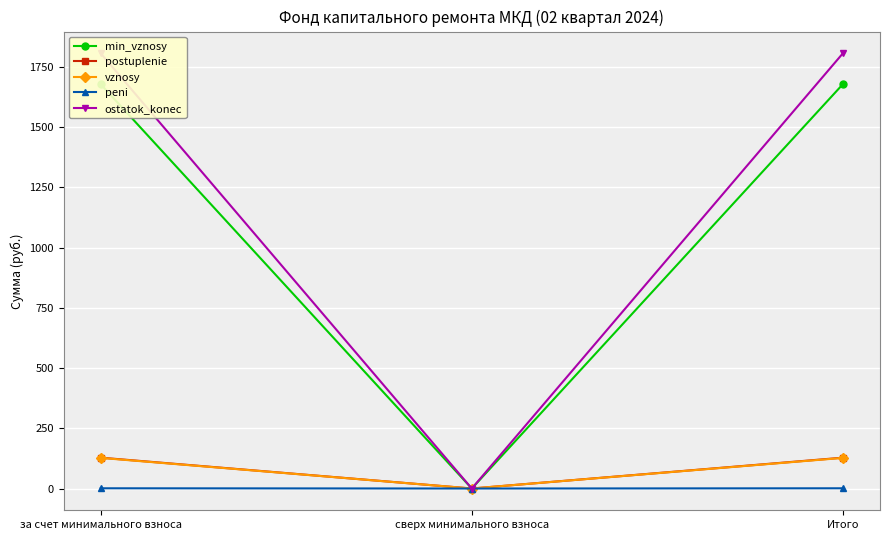

How many data points does each series have?

3